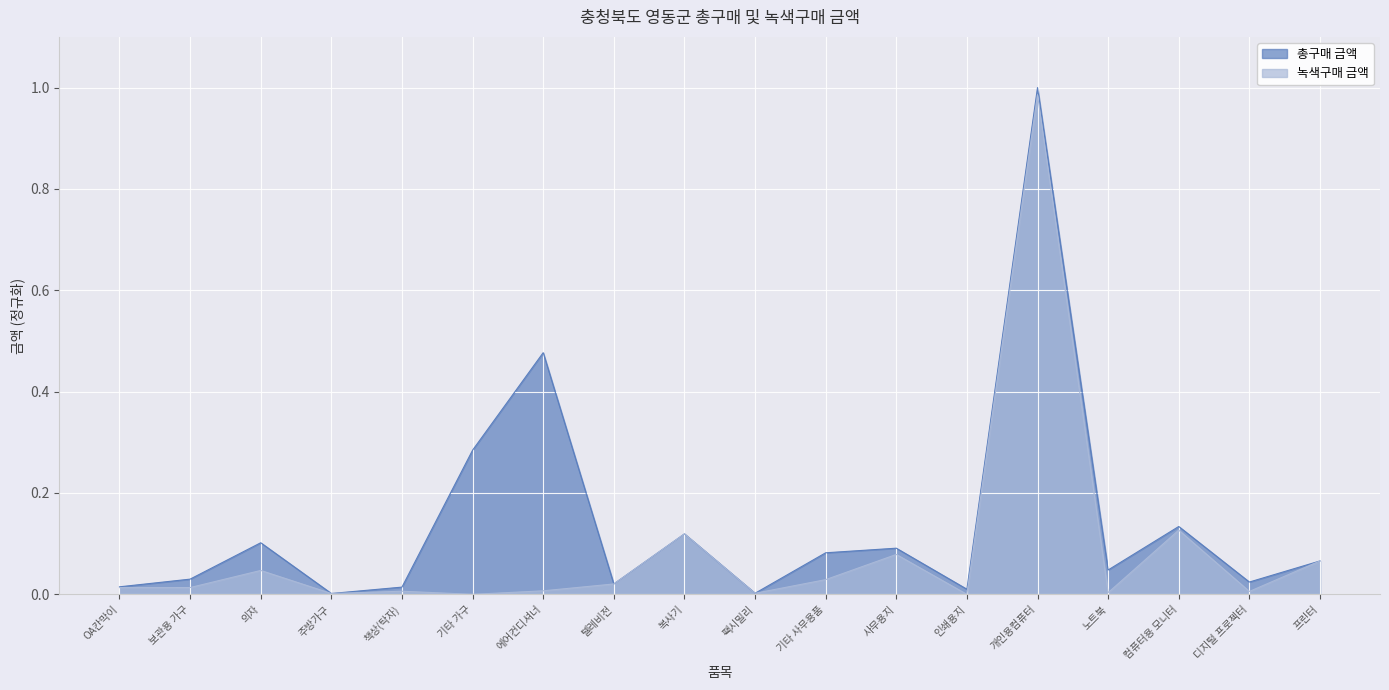

What is the maximum value shown in the chart?

1.0